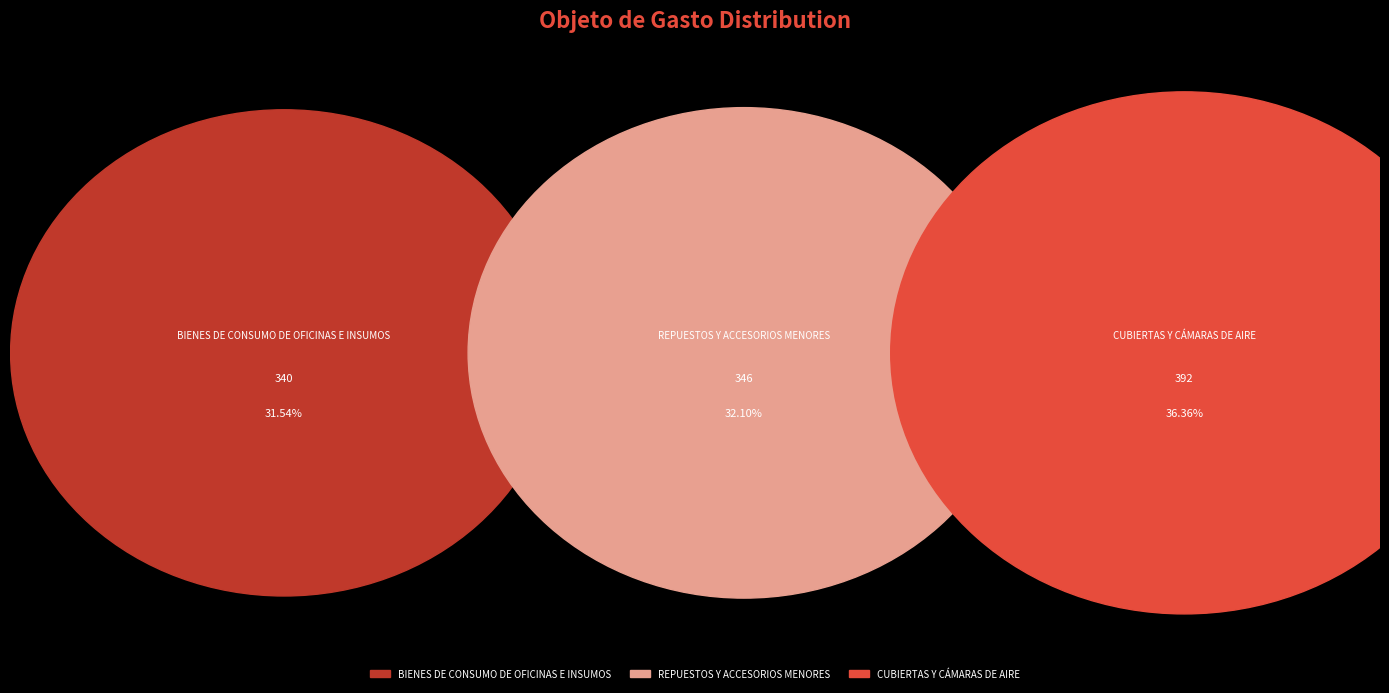

Which slice is the smallest?

BIENES DE CONSUMO DE OFICINAS E INSUMOS